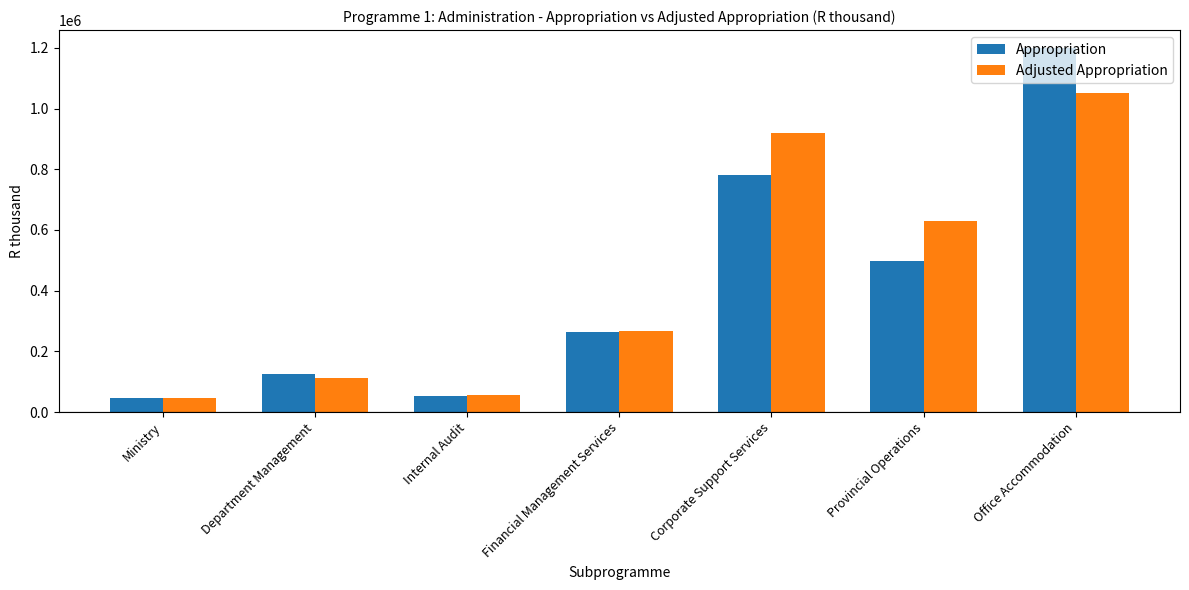

The Adjusted Appropriation series shows 1050420 at Office Accommodation. True or false?

True